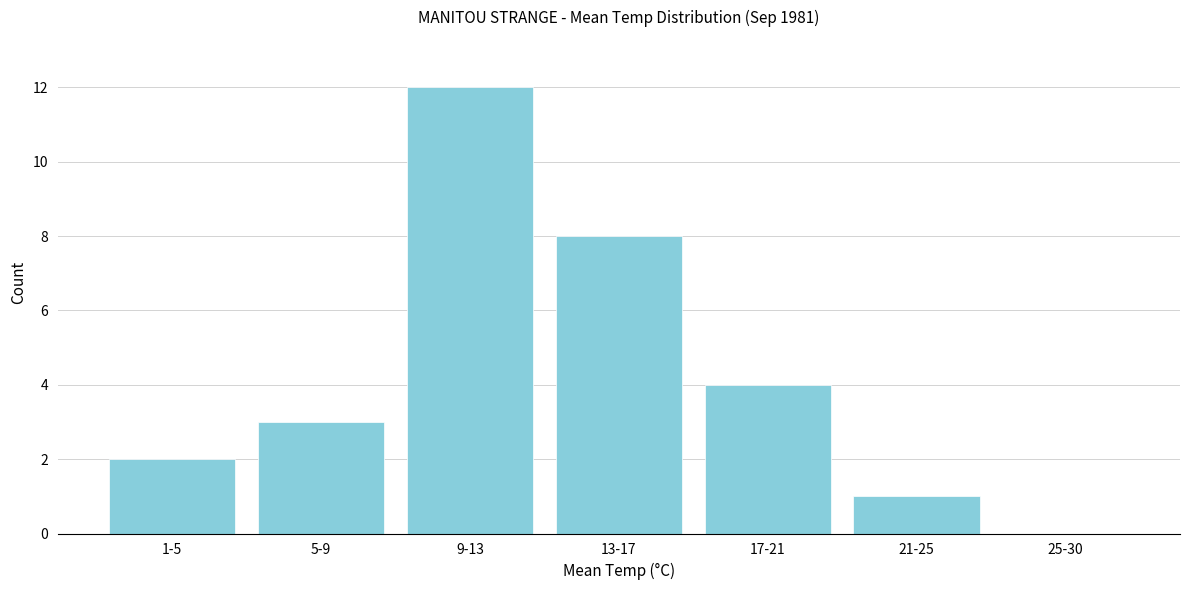

Reading right to left, list all the values displayed in this chart.

25-30=0	21-25=1	17-21=4	13-17=8	9-13=12	5-9=3	1-5=2